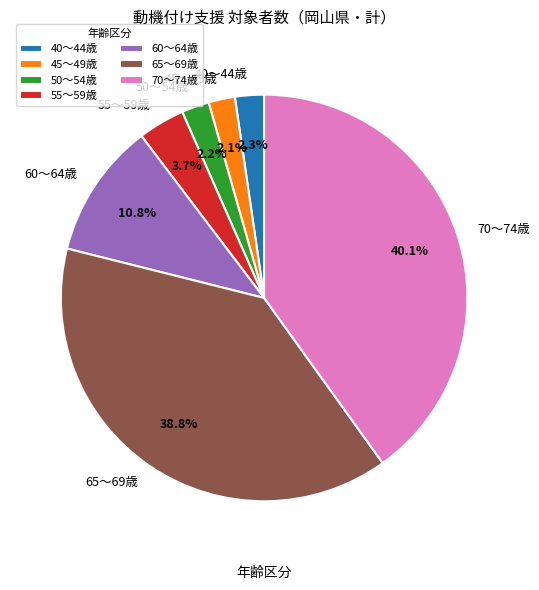

Does 70～74歳 account for over 50% of the chart?

No